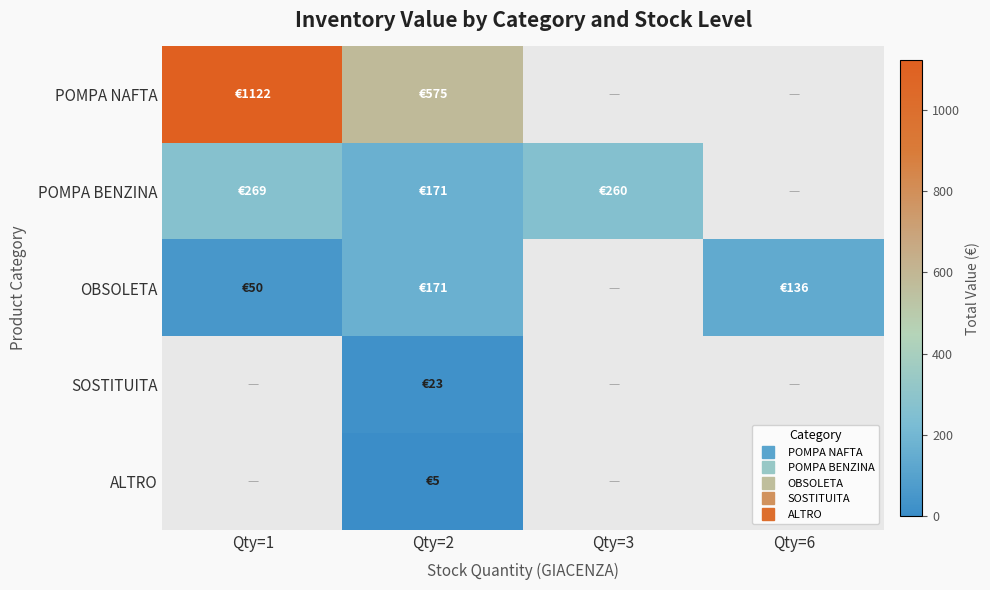

Which category has the lowest value in the POMPA BENZINA series?

Qty=2